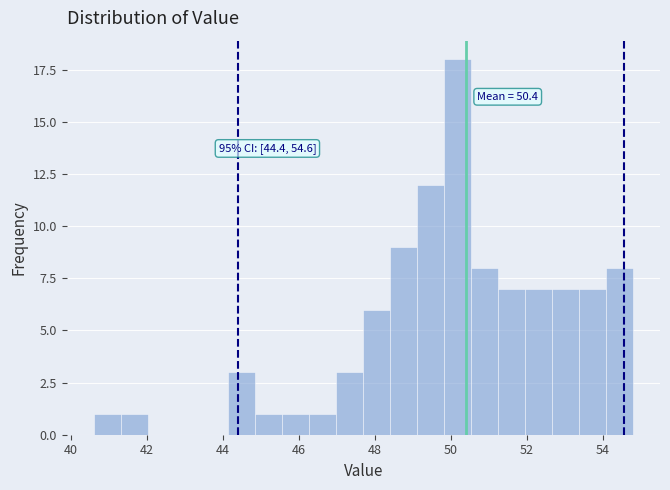

Read against the x-axis, roughly where is the centre of the tallest bar?

50.2